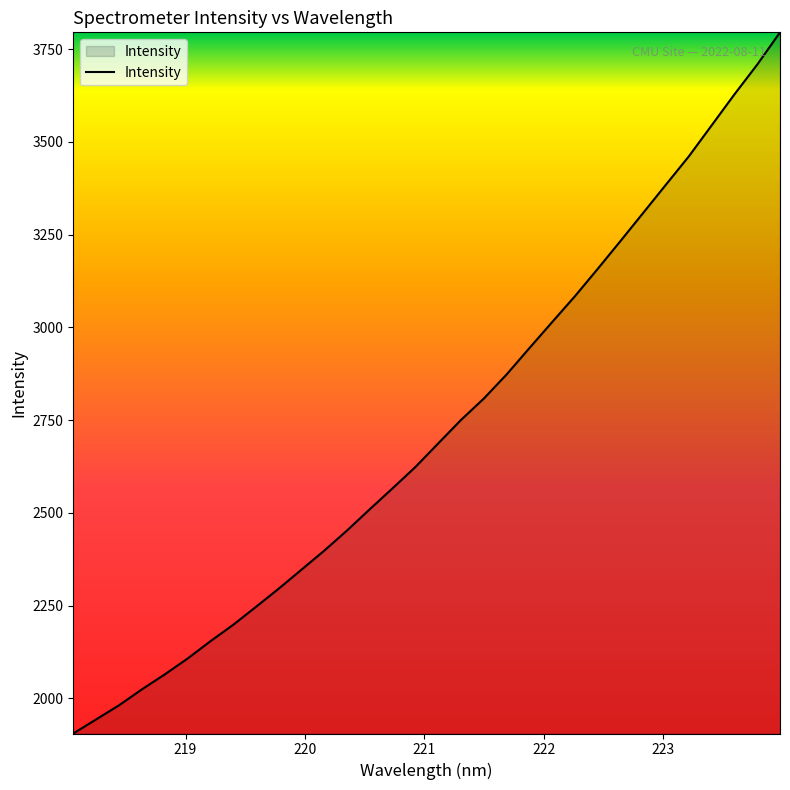

Reading left to right, what are all the values shown in this chart?

1905.5	1943.4	1981.3	2024.2	2064.4	2107.2	2153.8	2198.1	2246.6	2295.7	2347.0	2398.4	2452.8	2510.2	2566.7	2624.0	2687.6	2750.8	2808.4	2873.3	2944.4	3014.7	3084.4	3158.1	3233.2	3309.2	3385.5	3461.4	3544.8	3628.3	3708.5	3795.3